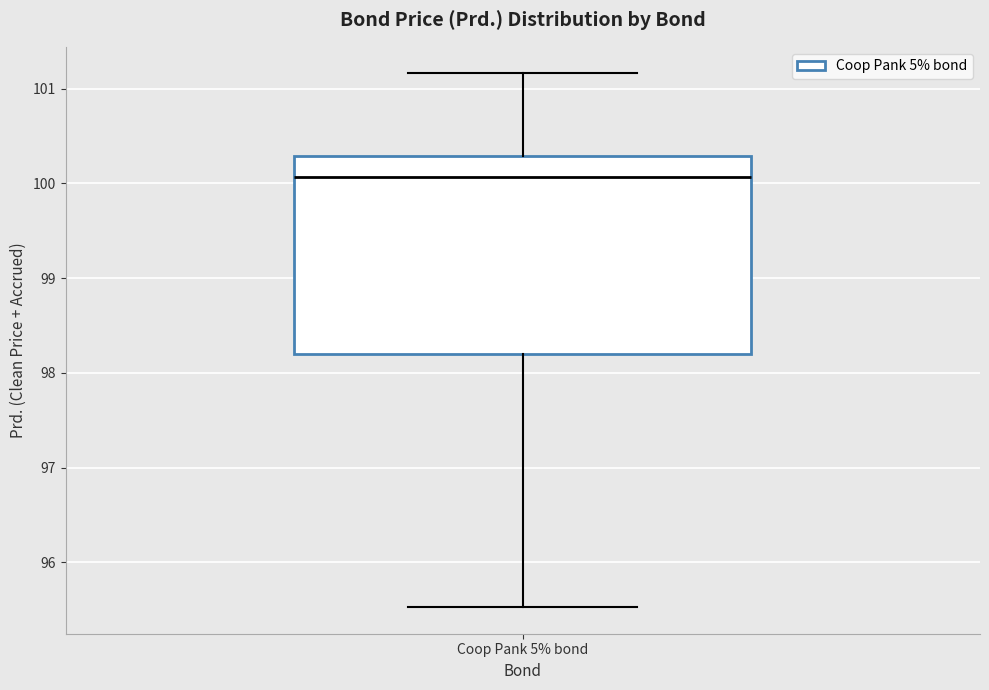

Read this box plot against the y-axis: the position of the median line, the range covered by the box, and the ends of both whiskers. The values are not printed on the chart, so give them approximately, as read against the axis.

median 100.1, box 98.2 to 100.3, whiskers 95.5 to 101.2